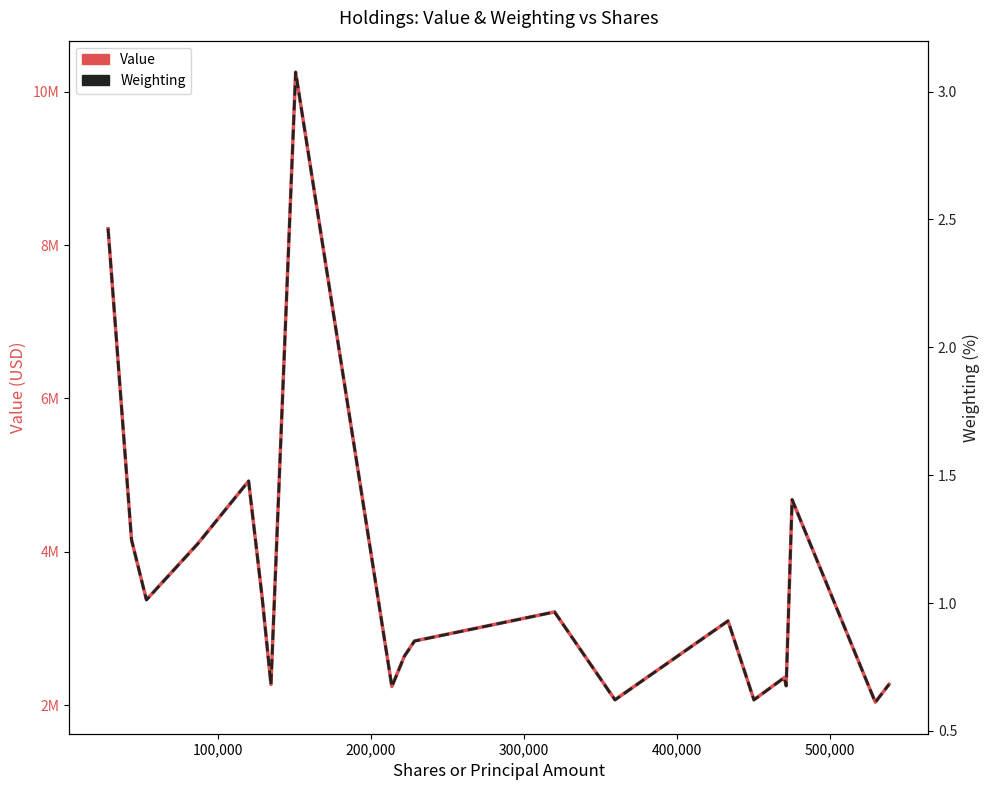

List the series in order of their peak value, highest first.

Value, Weighting